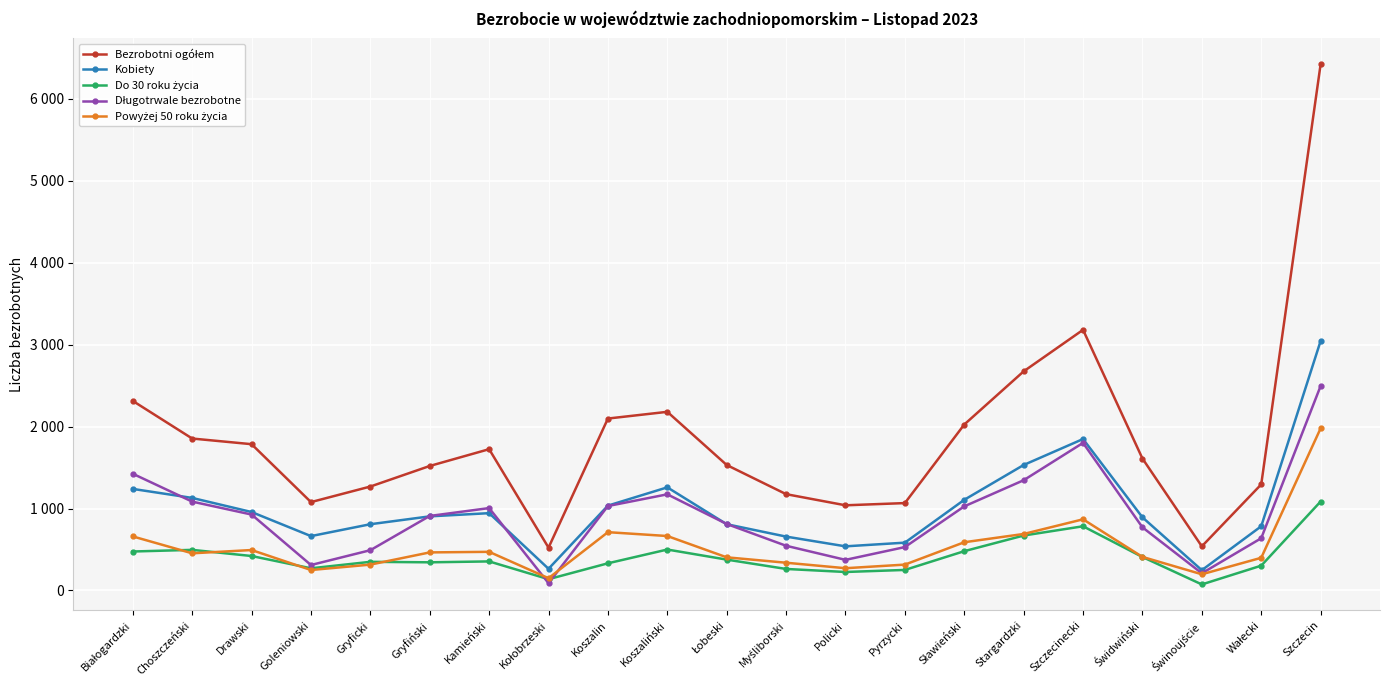

At how many categories does at least one series exceed 4177?

1